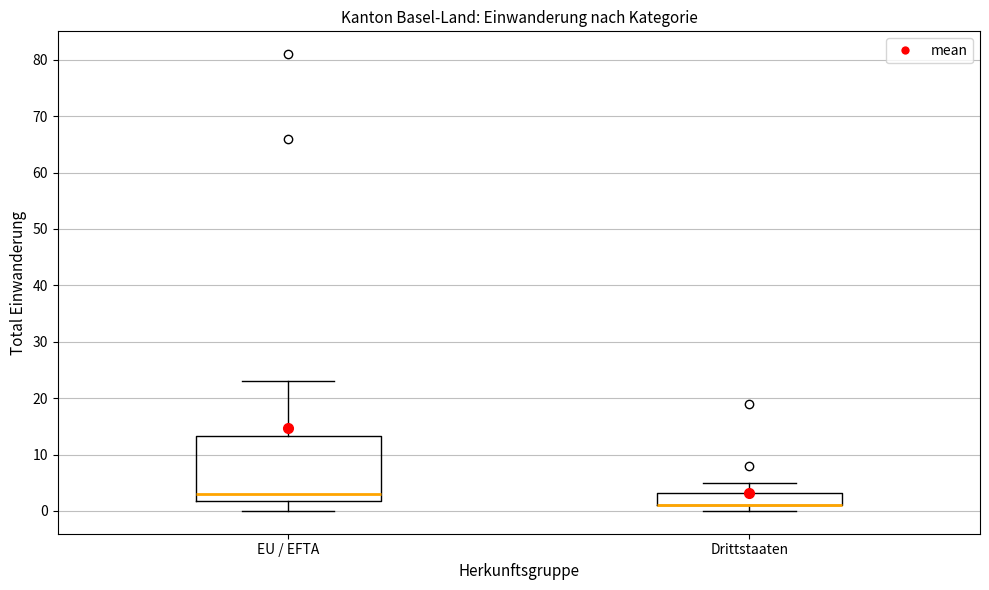

Where does the upper whisker of the box for Drittstaaten end on the y-axis? The values are not printed on the chart, so give them approximately, as read against the axis.

5